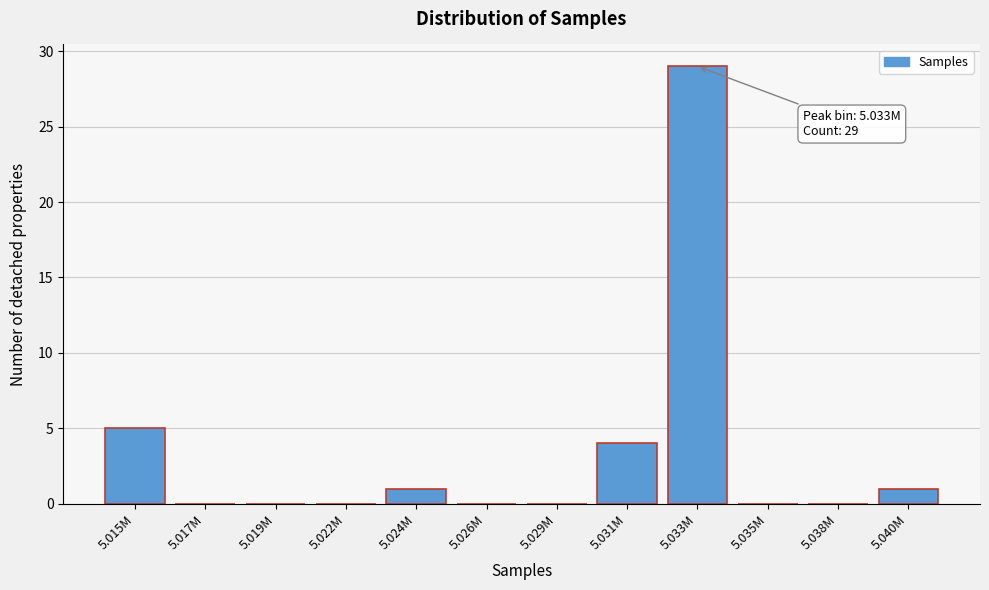

Reading left to right, extract all data points from this chart.

5.015M=5	5.017M=0	5.019M=0	5.022M=0	5.024M=1	5.026M=0	5.029M=0	5.031M=4	5.033M=29	5.035M=0	5.038M=0	5.040M=1